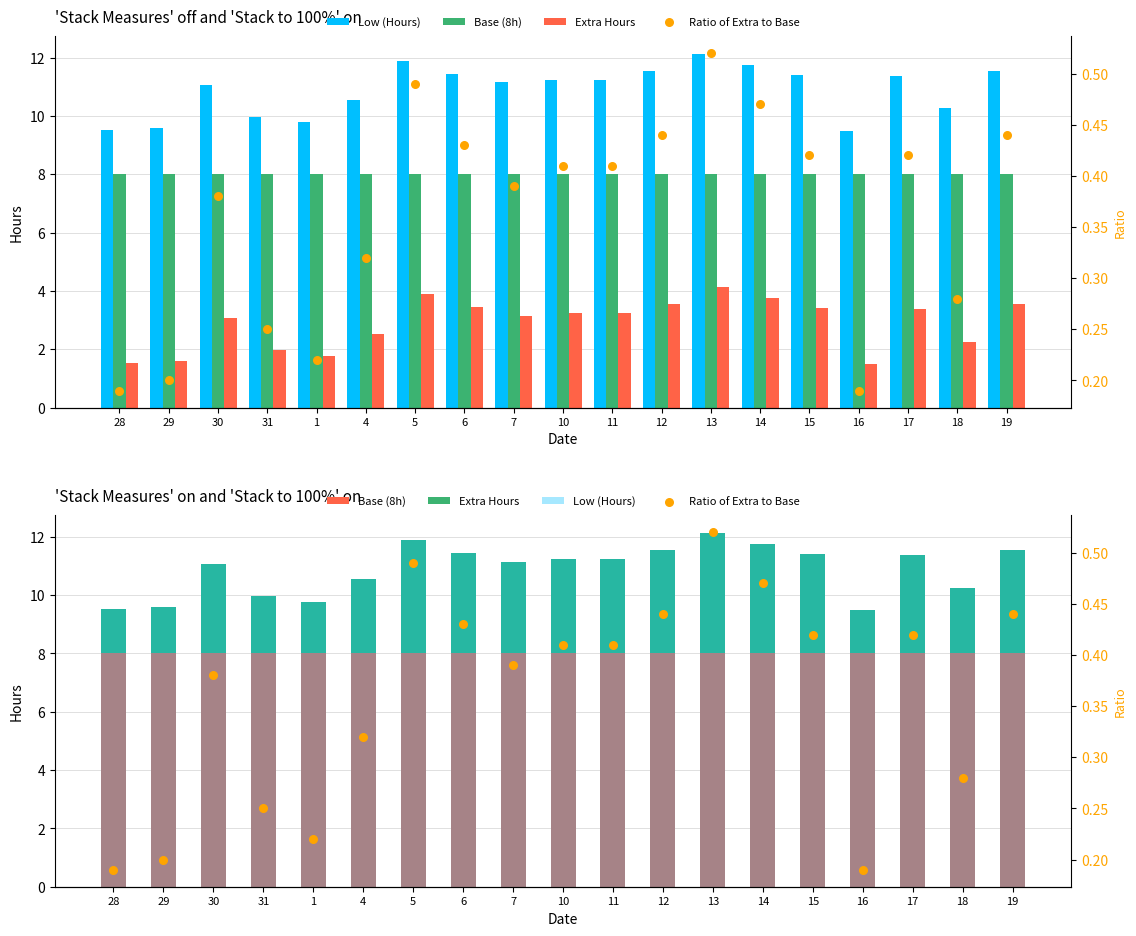

At which category is the sum across all series the highest?

13